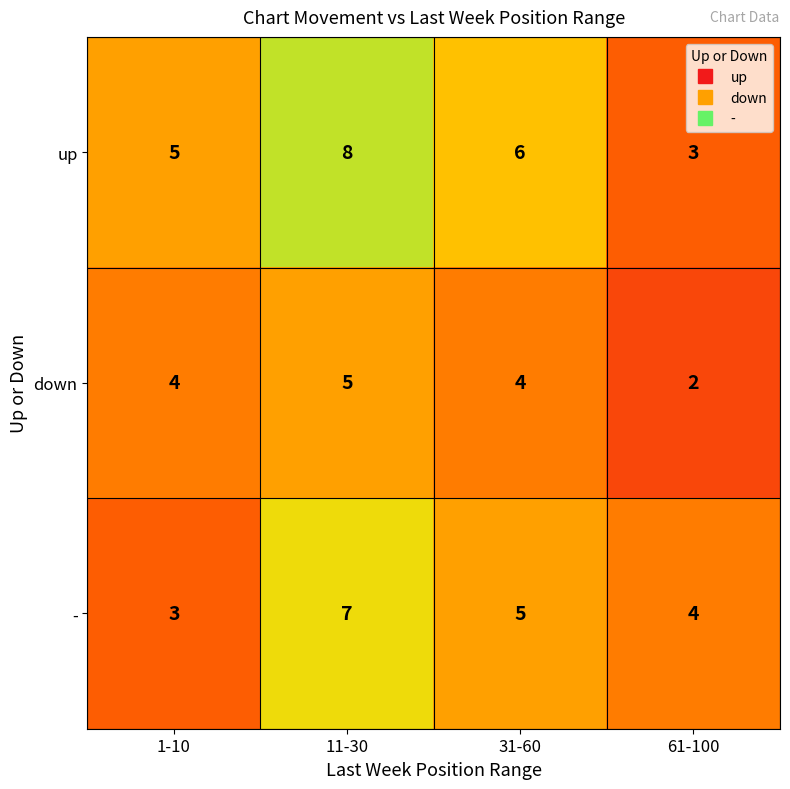

Count the up values in the range 5 to 8.

3